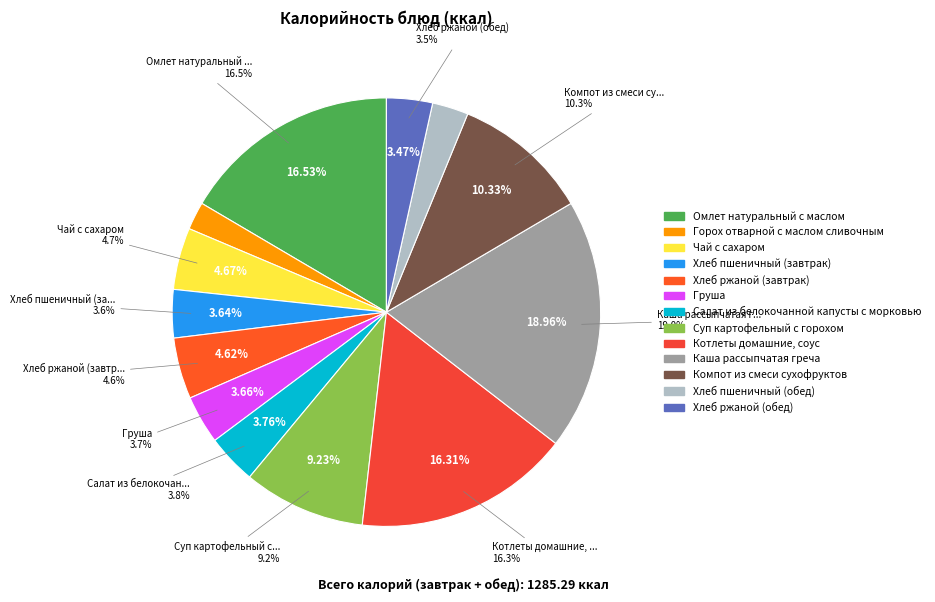

Between Хлеб ржаной (обед) and Каша рассыпчатая греча, which is larger?

Каша рассыпчатая греча